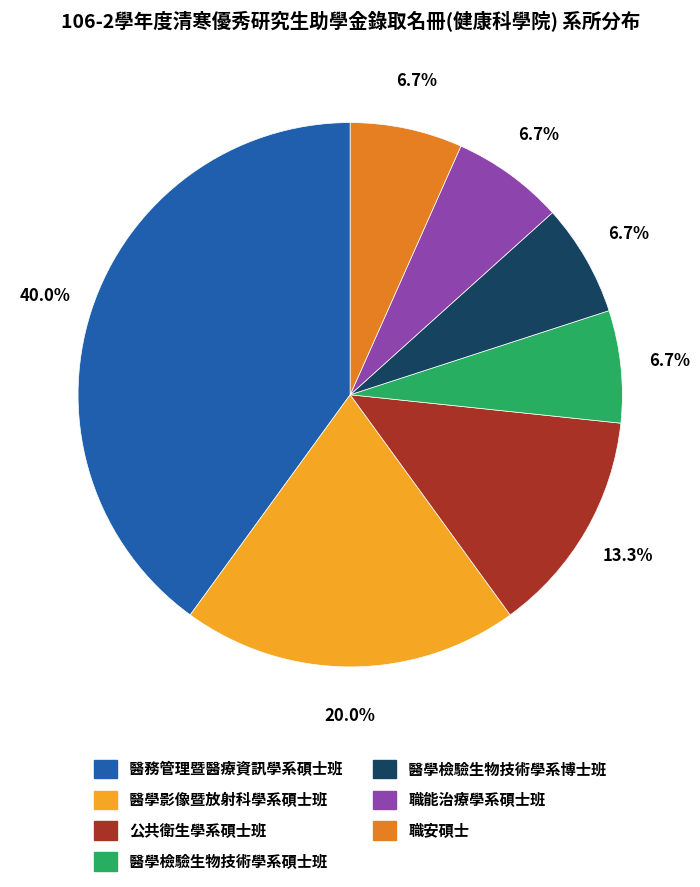

To the nearest percent, what is the combined percentage of 醫學檢驗生物技術學系博士班 and 職安碩士?

13%